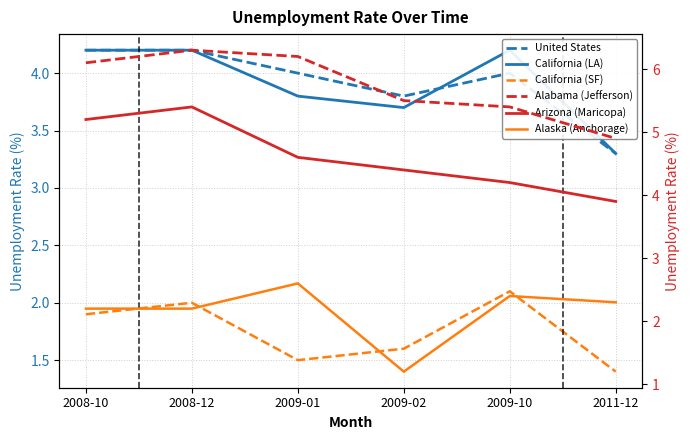

What is the difference between the California (LA) values at 2009-02 and 2008-10?

0.5